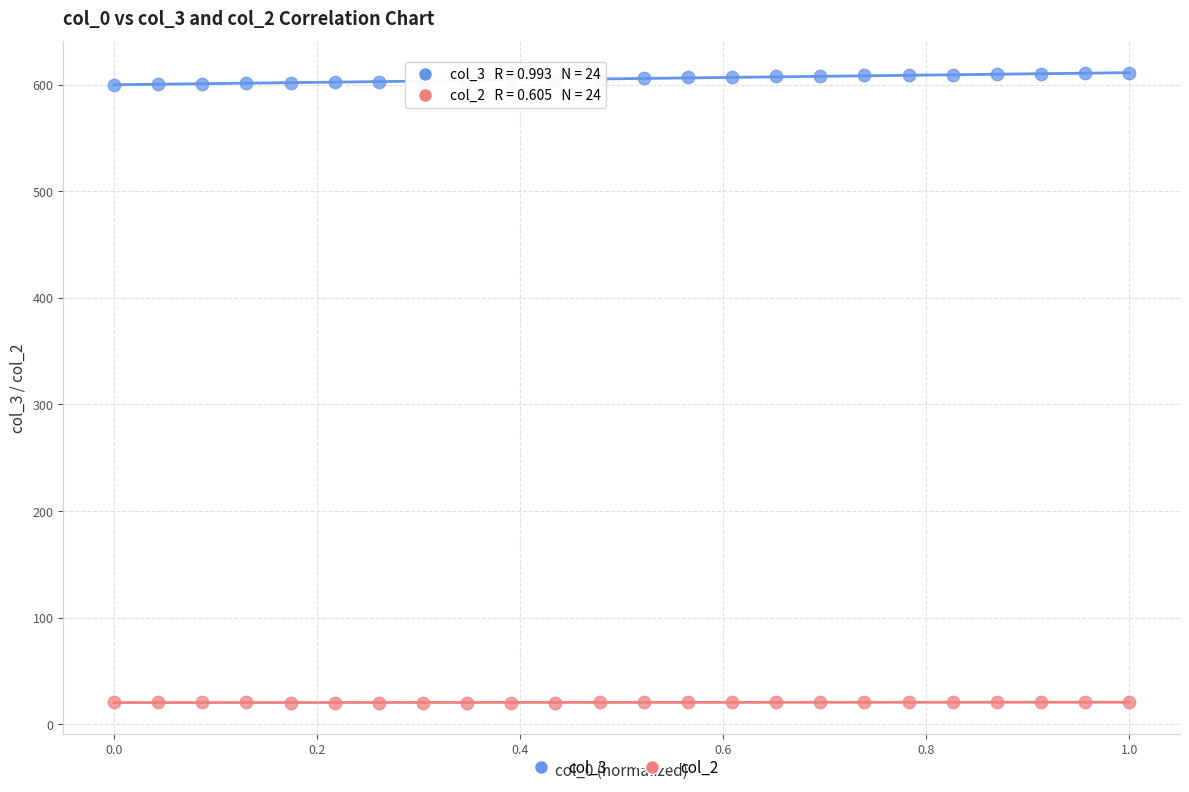

Which series reaches the minimum Y coordinate?

col_2